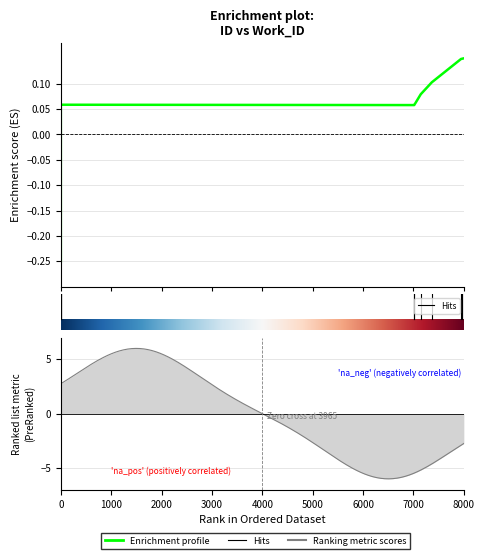

Rank the categories by value from highest to lowest.

7922, 7909, 7896, 7623, 7520, 7459, 7459, 4159, 4159, 4159